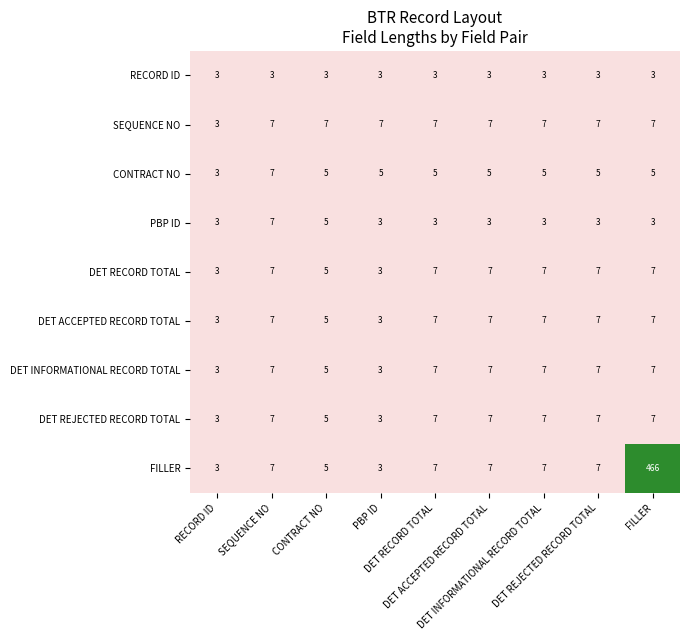

What is the smallest value displayed?

3